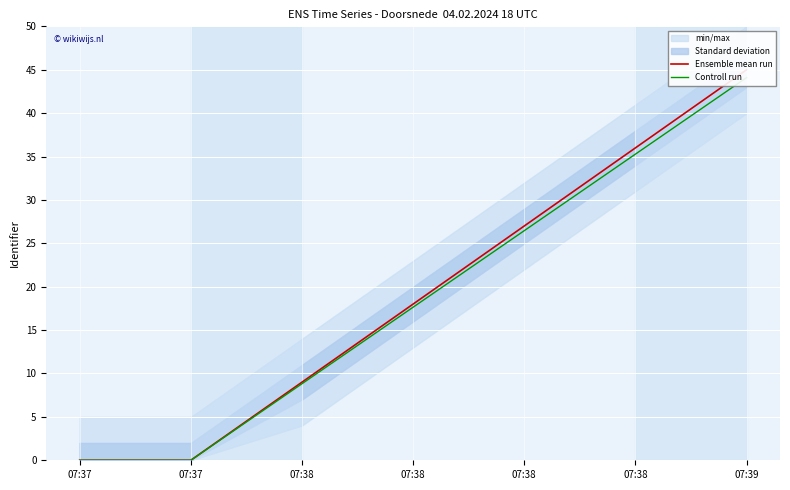

Between 07:38 and 07:38, which is larger?

07:38